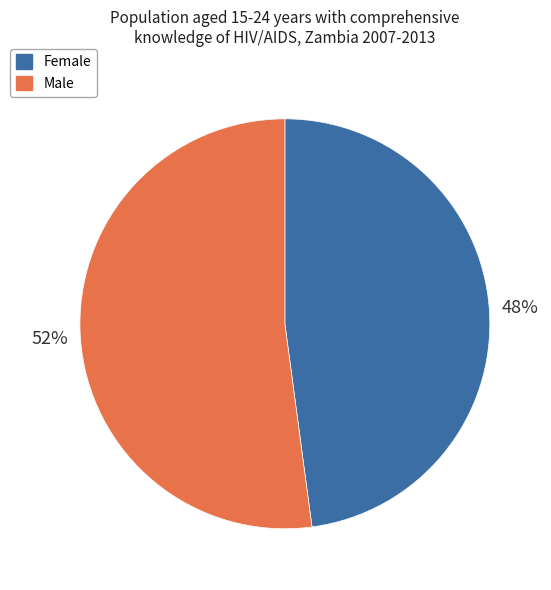

What is the largest slice in the pie chart?

Male